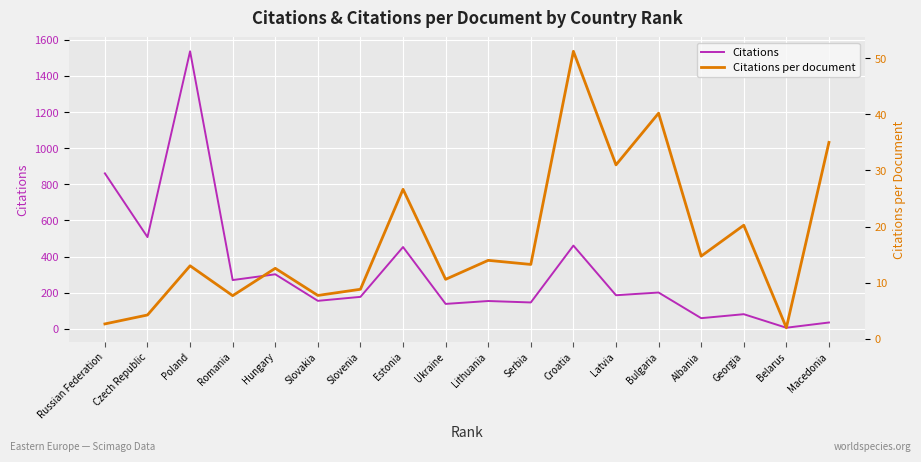

What is the average value of the Citations per document series?

17.5